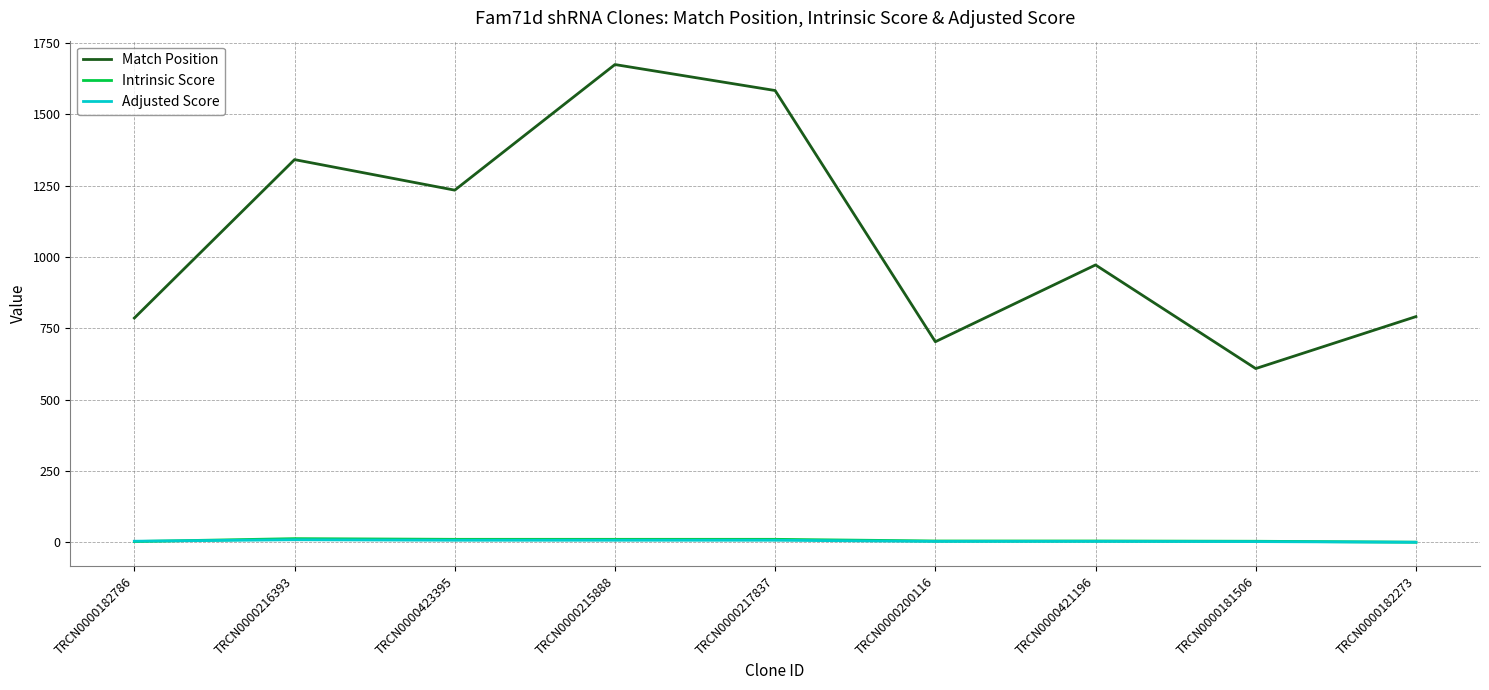

Between TRCN0000423395 and TRCN0000215888, which series saw the biggest shift?

Match Position